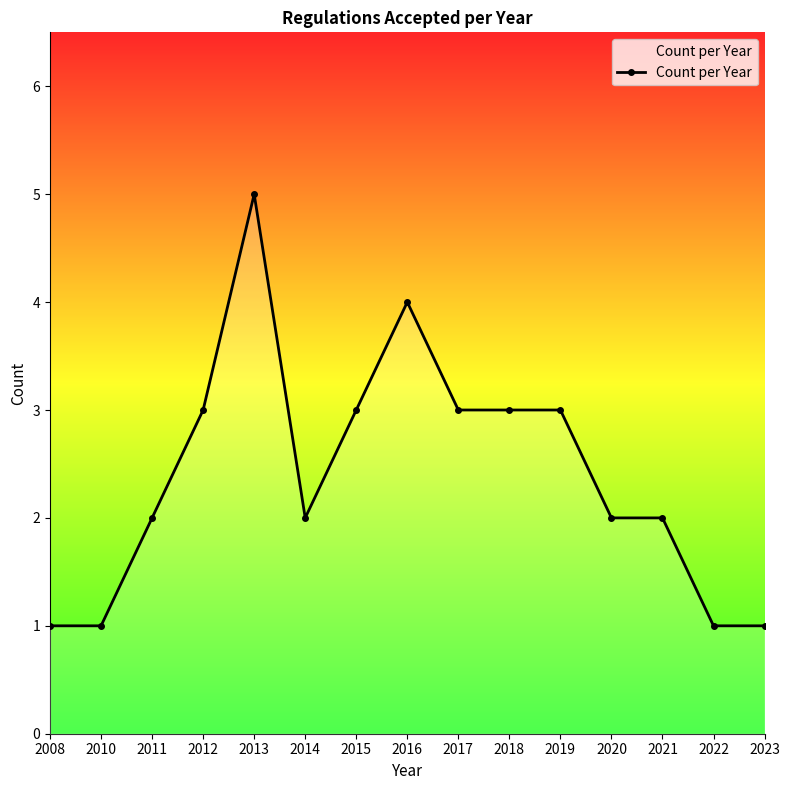

Reading left to right, extract all data points from this chart.

1	1	2	3	5	2	3	4	3	3	3	2	2	1	1